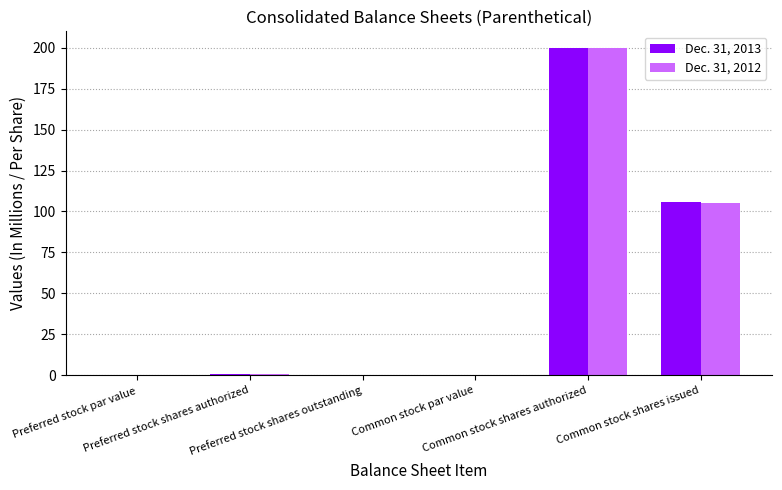

What is the sum of all Dec. 31, 2013 values?

306.7